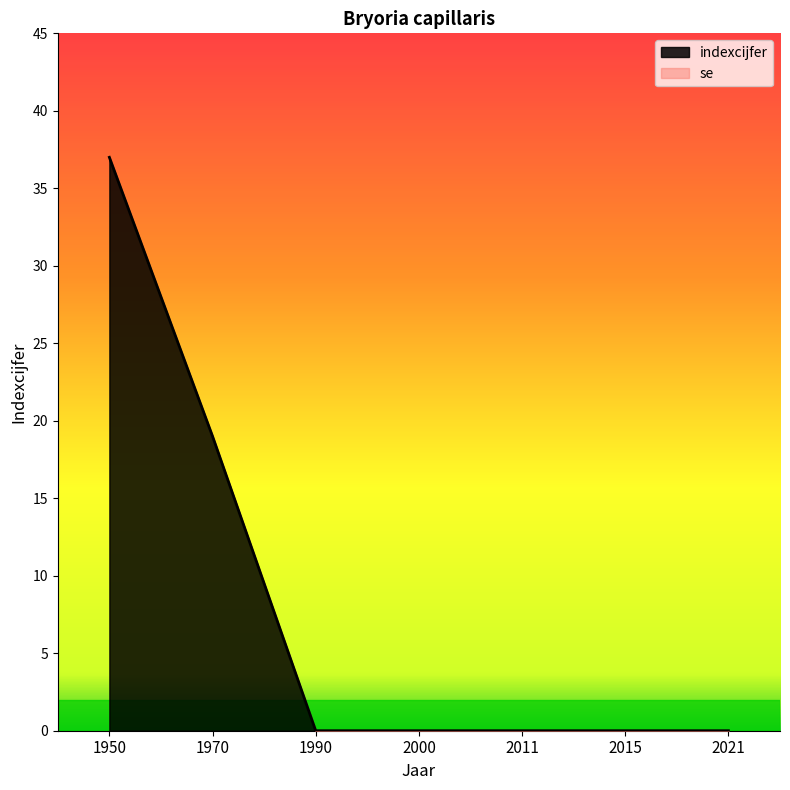

At which label is the value closest to 18?

1970